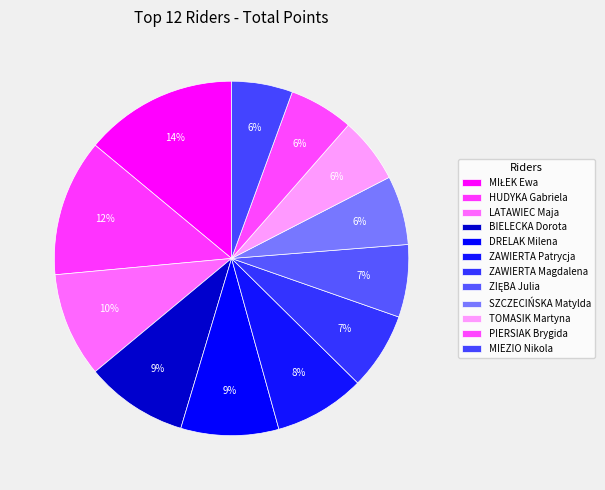

To the nearest percent, what is the average slice percentage?

8%